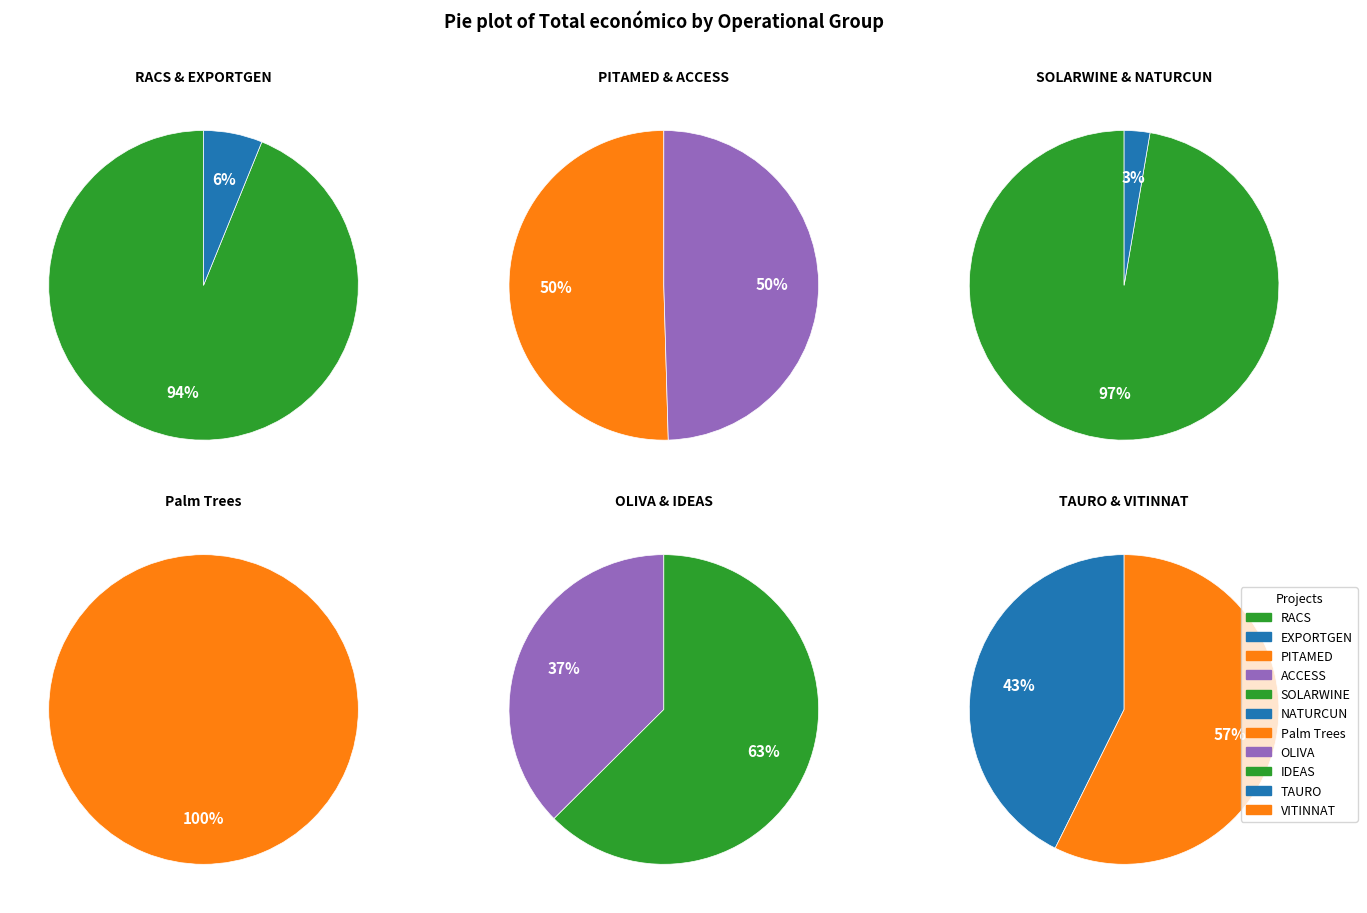

Do SOLARWINE and ACCESS together represent more than half of the pie?

No